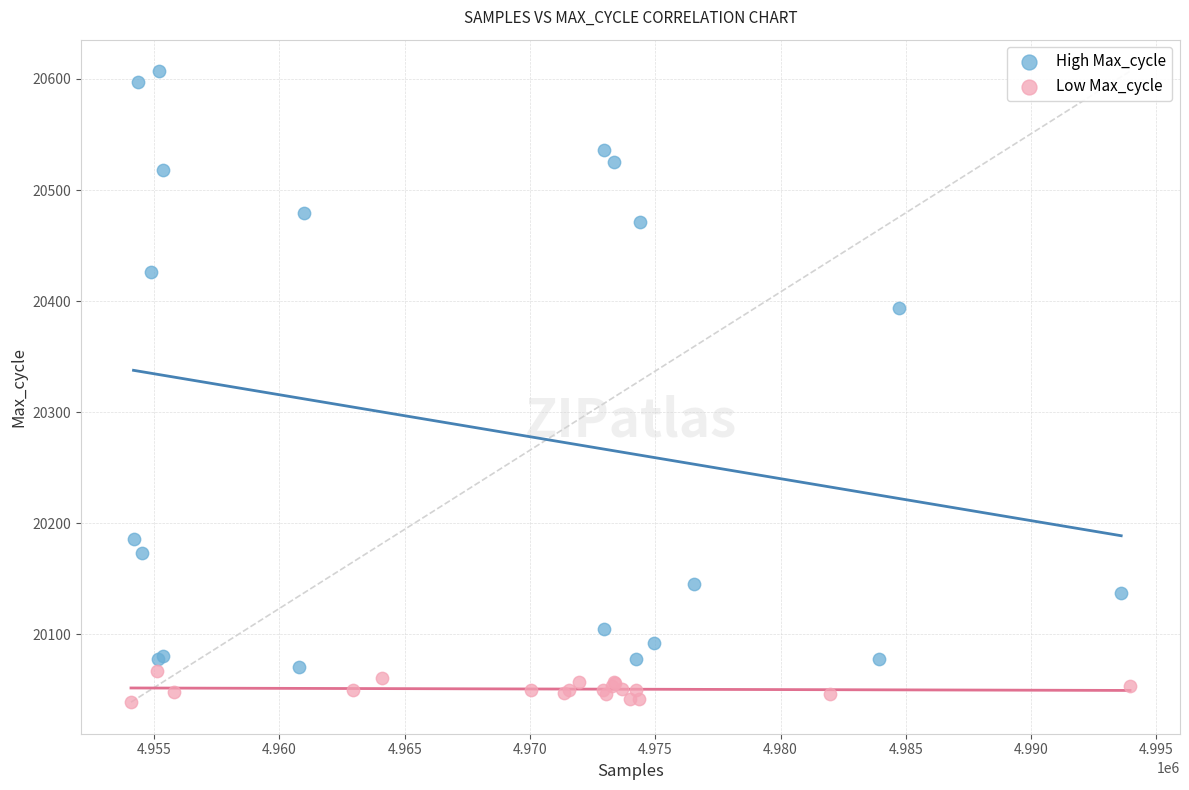

Which series has the widest spread of Y values?

High Max_cycle